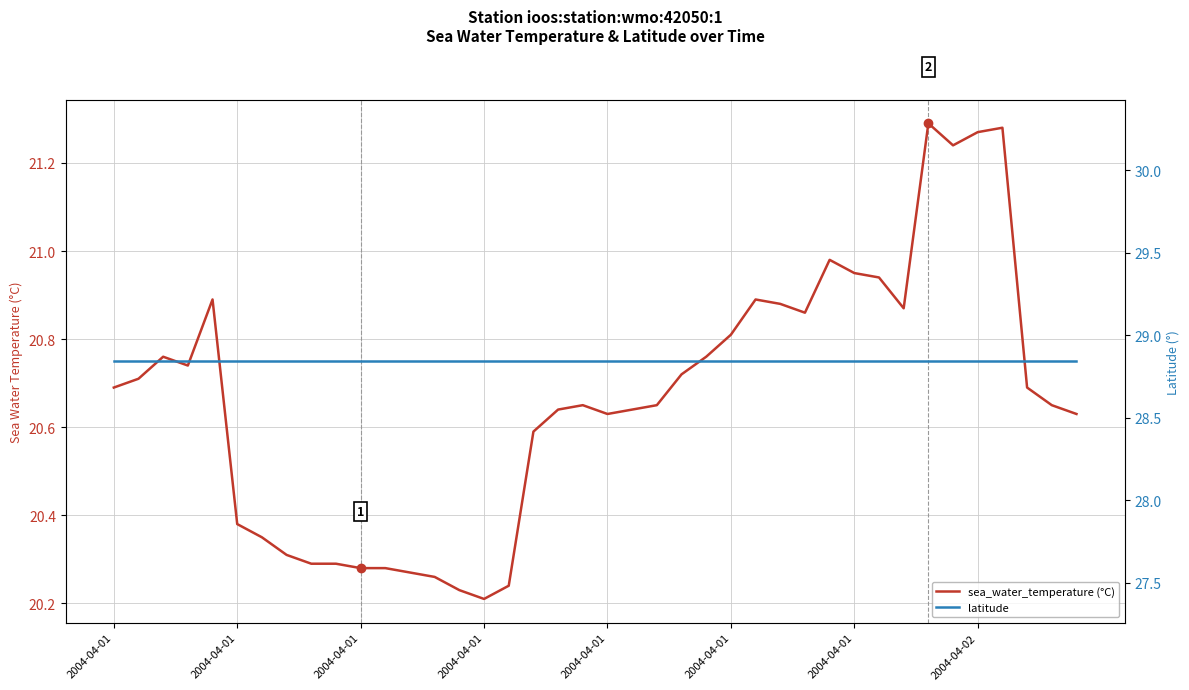

Rank the series by their maximum value, from lowest to highest.

sea_water_temperature (°C), latitude